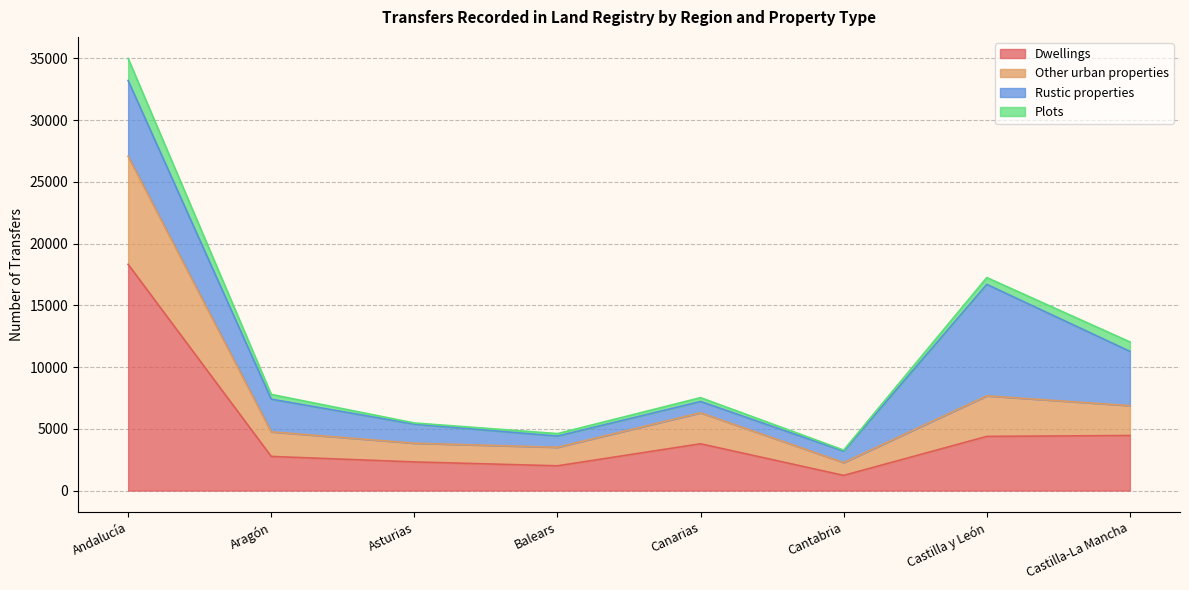

Which has a higher value, Andalucía or Castilla-La Mancha?

Andalucía